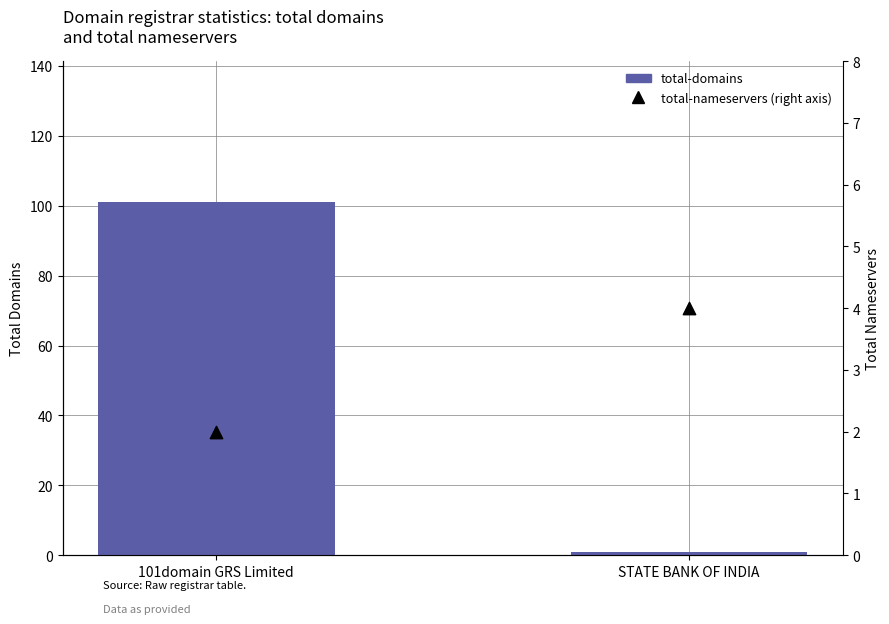

Is the value of total-nameservers at STATE BANK OF INDIA greater than the value of total-domains at 101domain GRS Limited?

No